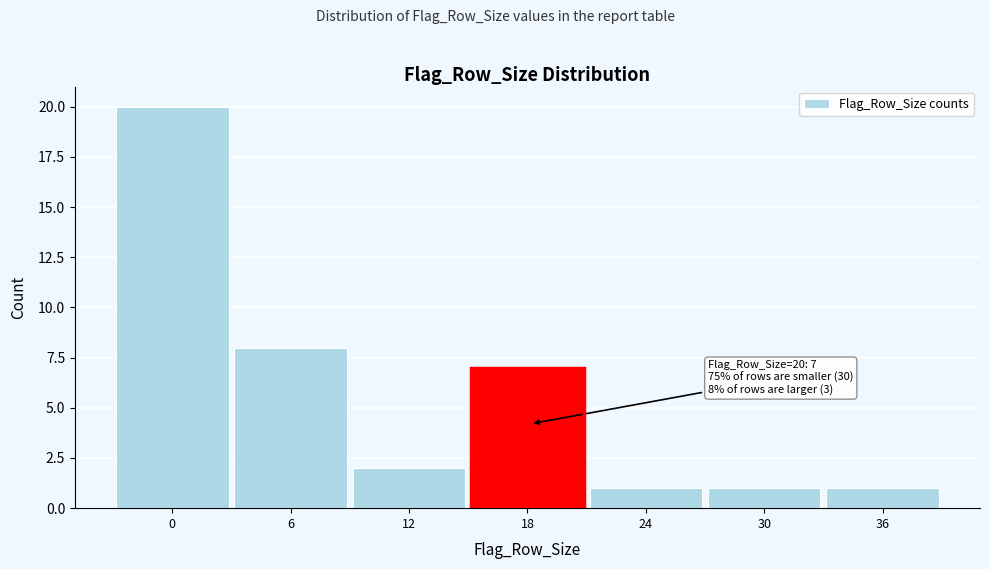

Reading left to right, list all the values displayed in this chart.

20	8	2	7	1	1	1